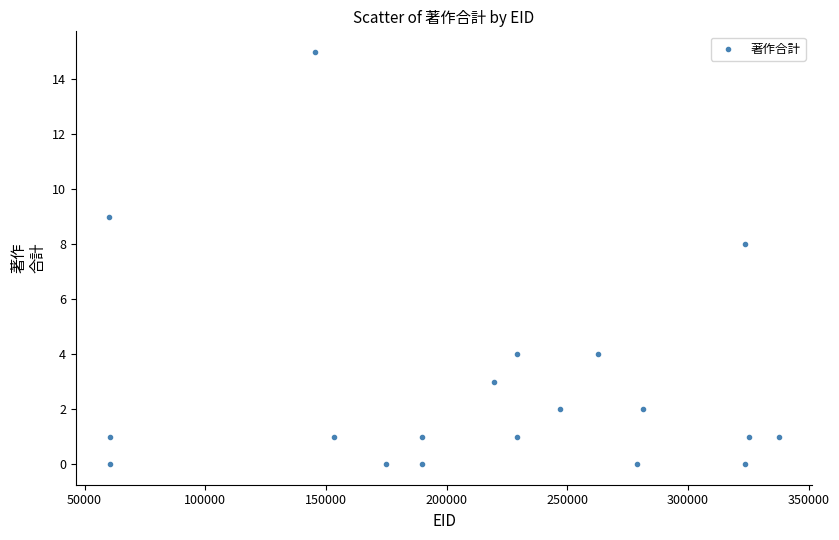

What Y value in the scatter plot is closest to 7?

8